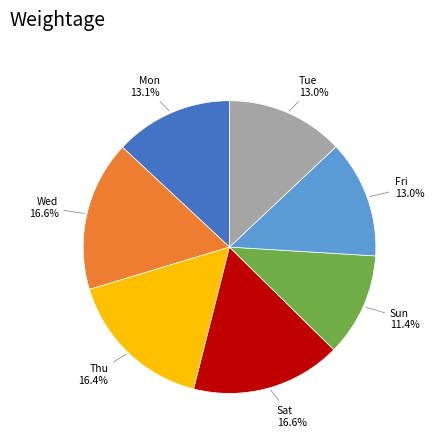

Which slice is the smallest?

Sun